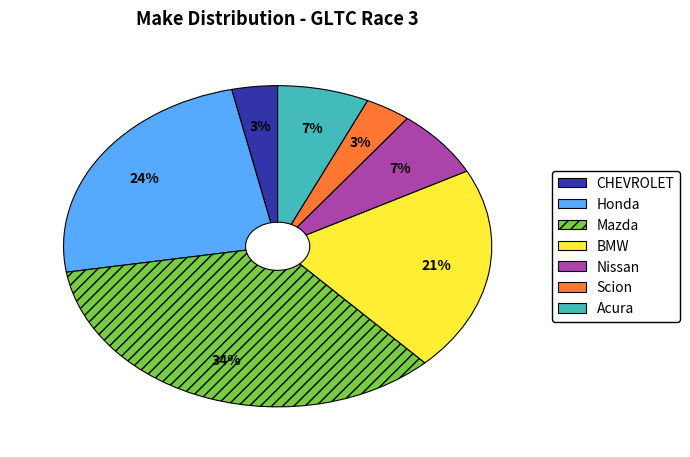

Count the number of slices in the pie.

7